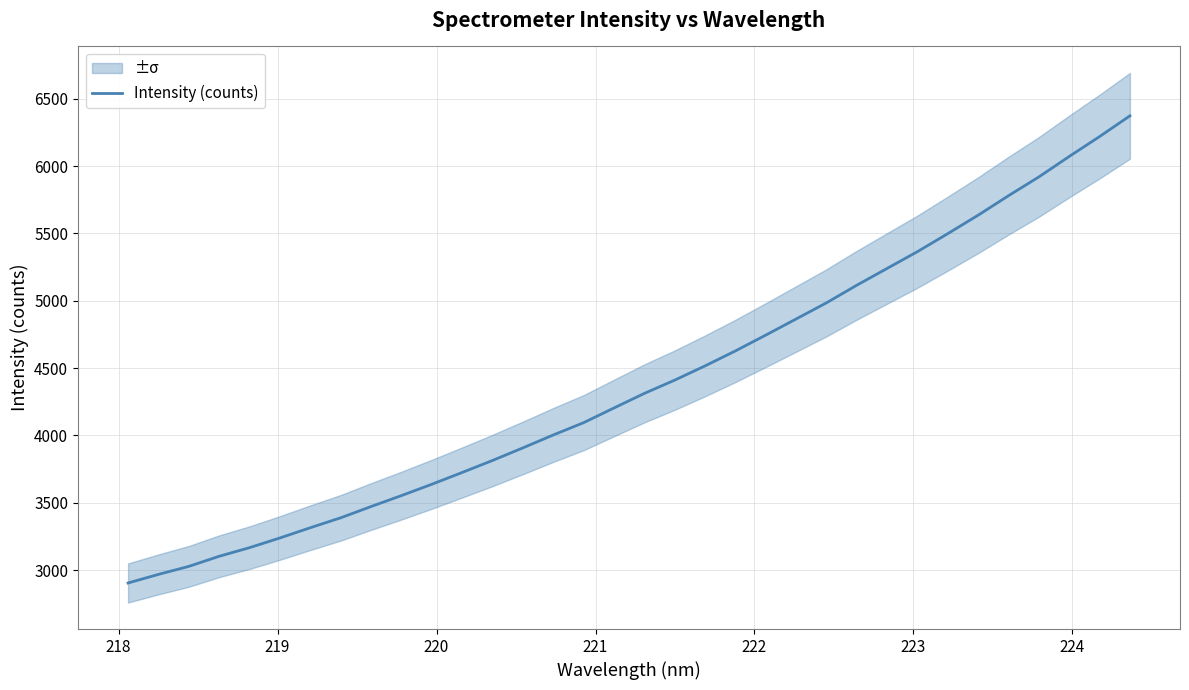

What is the lowest value of the Intensity (counts) series?

2904.6